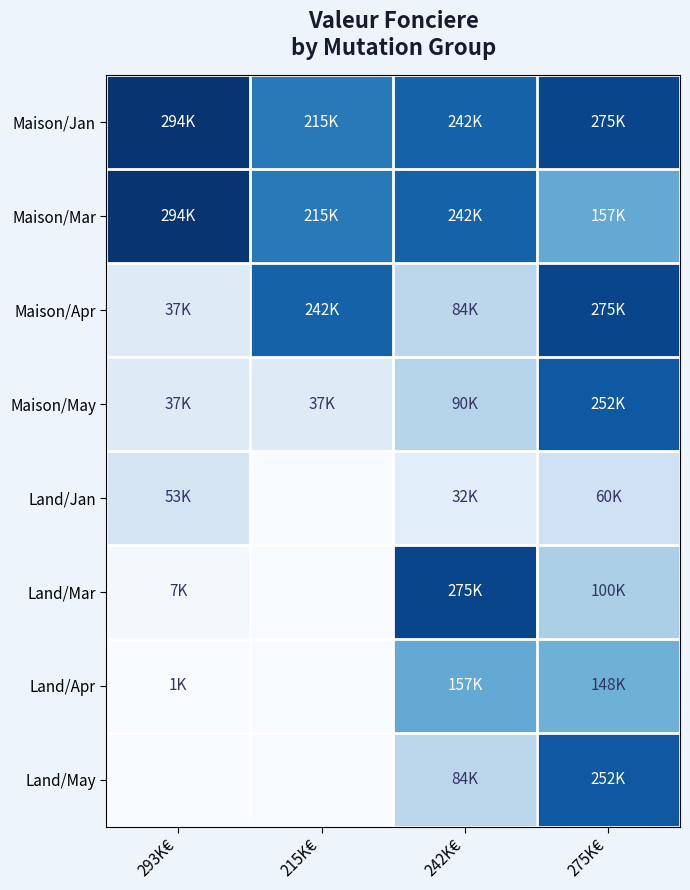

At 275K€, list the series in order from smallest to largest.

Land/Jan, Land/Mar, Land/Apr, Maison/Mar, Maison/May, Land/May, Maison/Jan, Maison/Apr